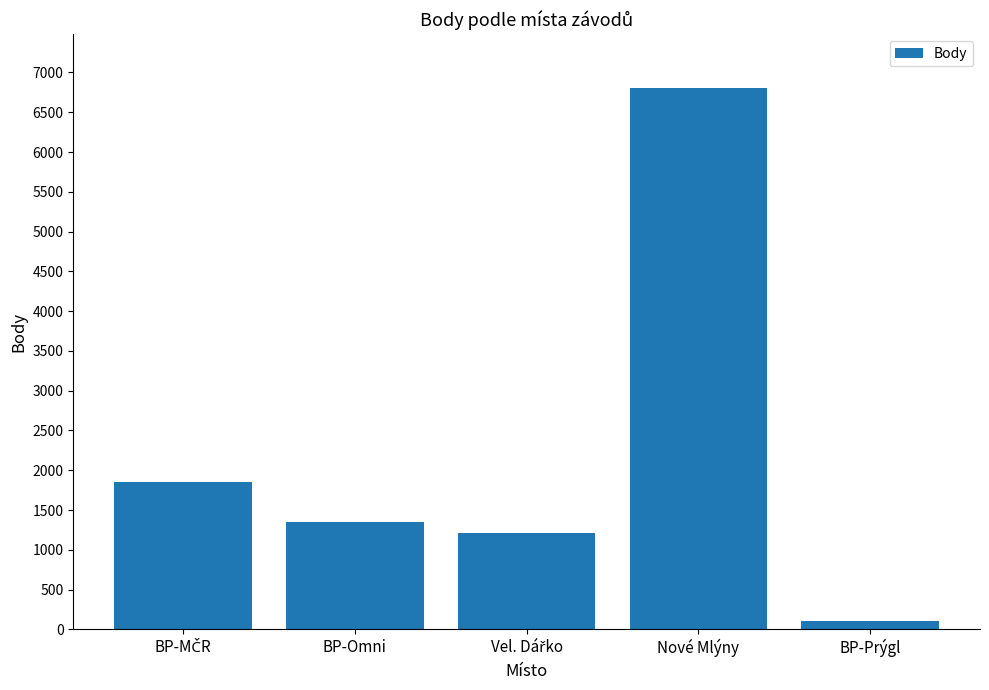

Which category has the highest value across all series?

Nové Mlýny